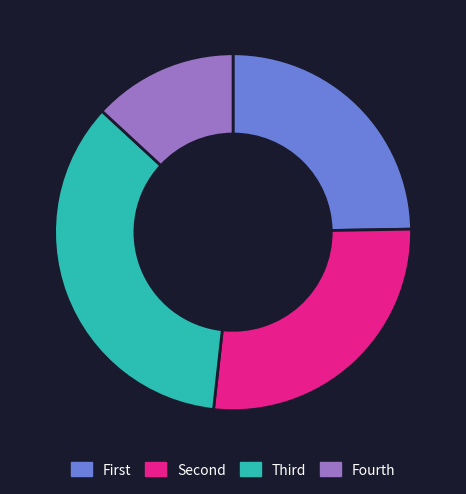

Rank the categories by value from highest to lowest.

Third, Second, First, Fourth